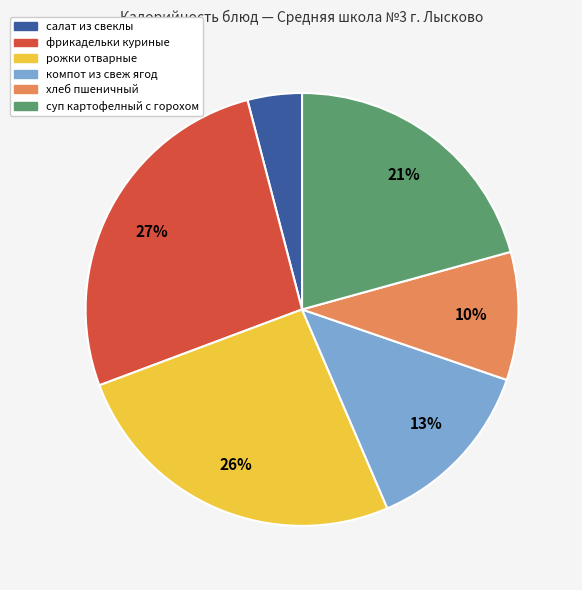

How many slices are in this pie chart?

6